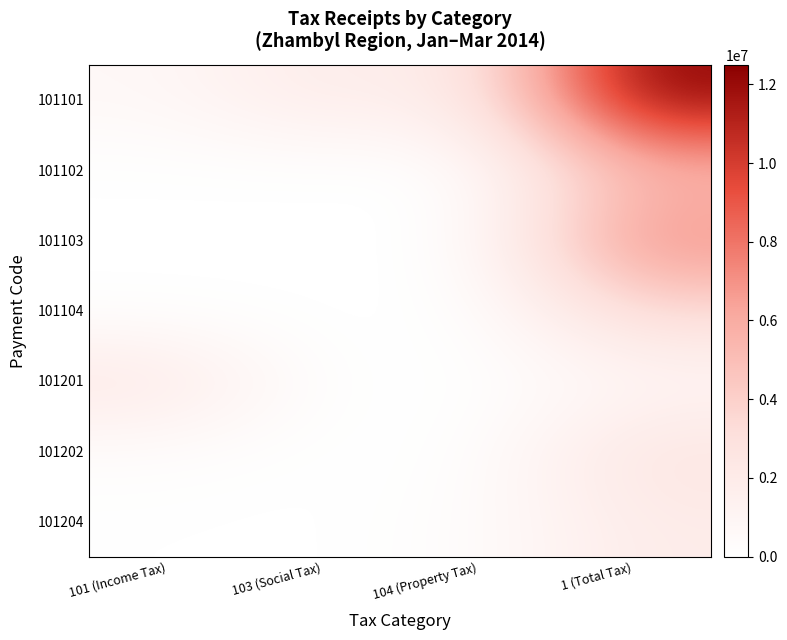

At 101 (Income Tax), list the series in order from smallest to largest.

101104, 101102, 101103, 101204, 101202, 101101, 101201